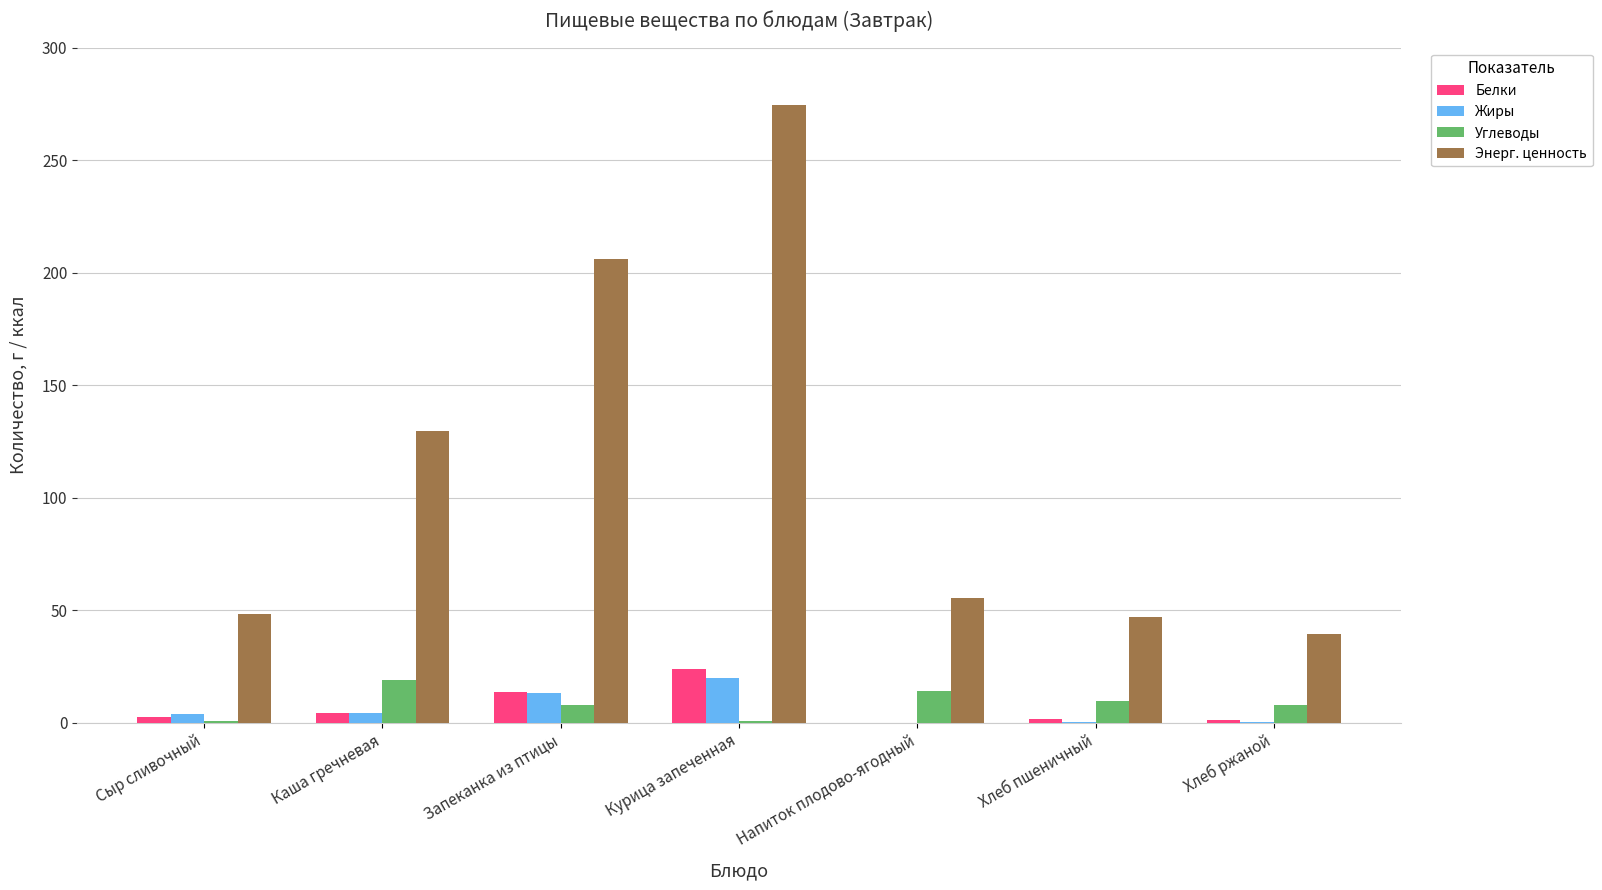

Count the number of data series in this chart.

4